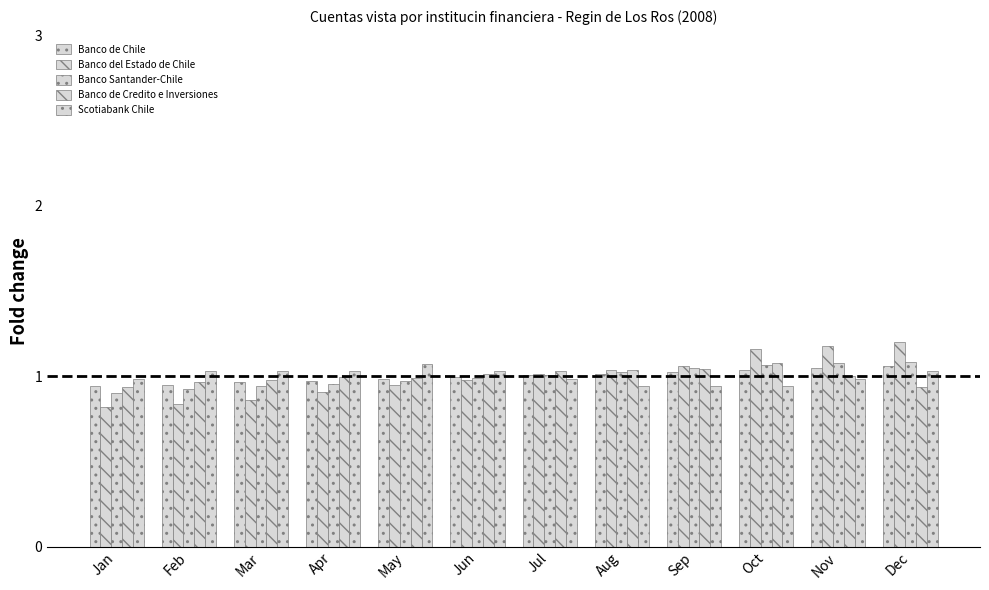

Count the number of data series in this chart.

5